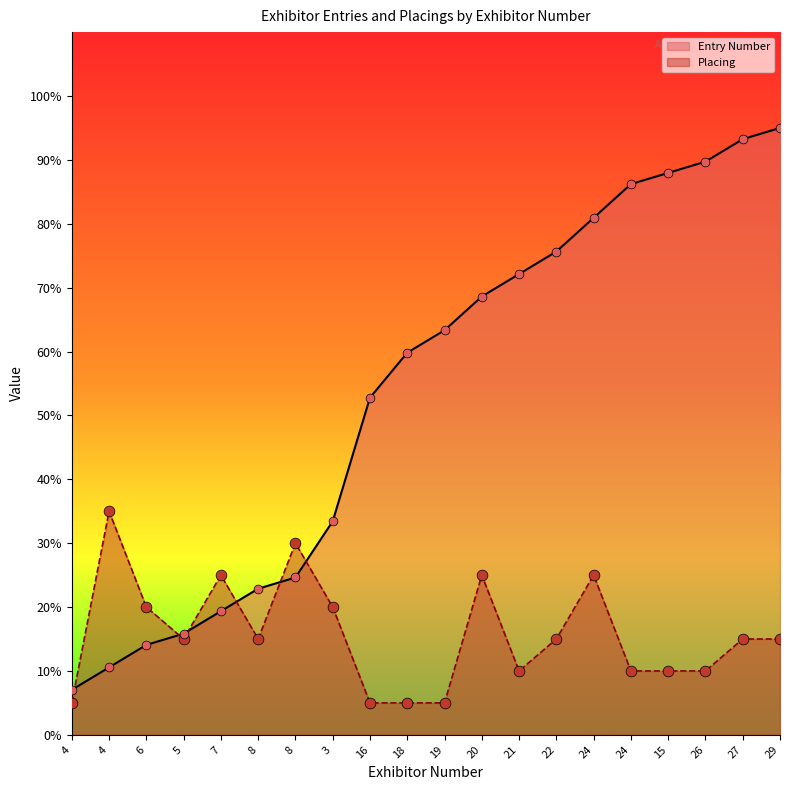

At how many categories does at least one series exceed 39?

12